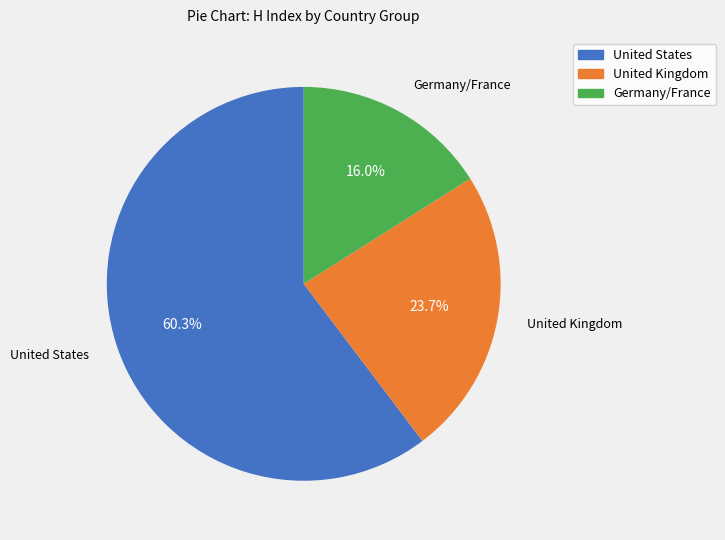

Is there any slice that represents more than half of the pie?

Yes